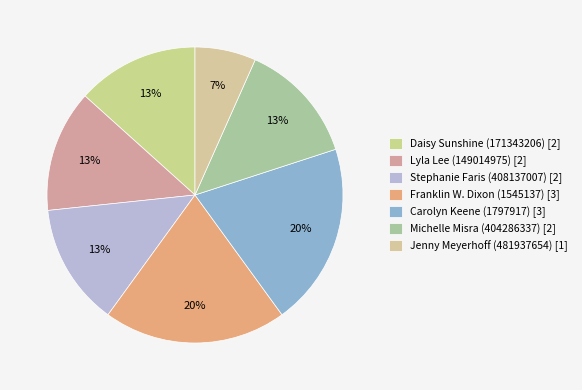

Count the number of slices in the pie.

7